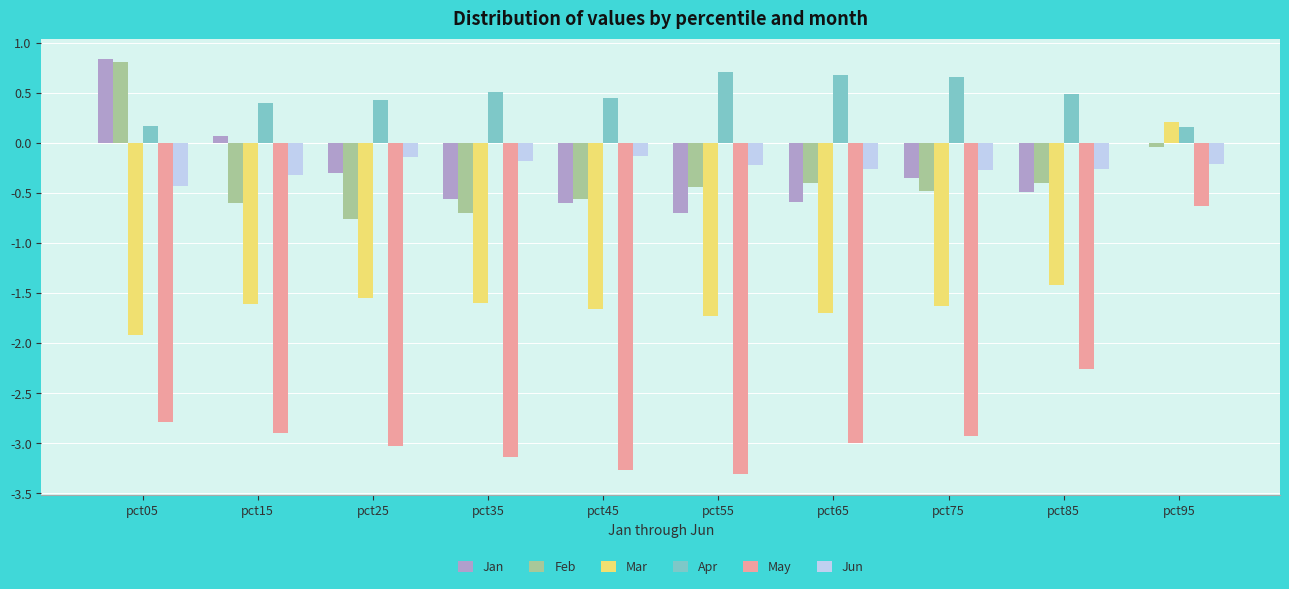

Between pct15 and pct65, which series saw the biggest shift?

Jan